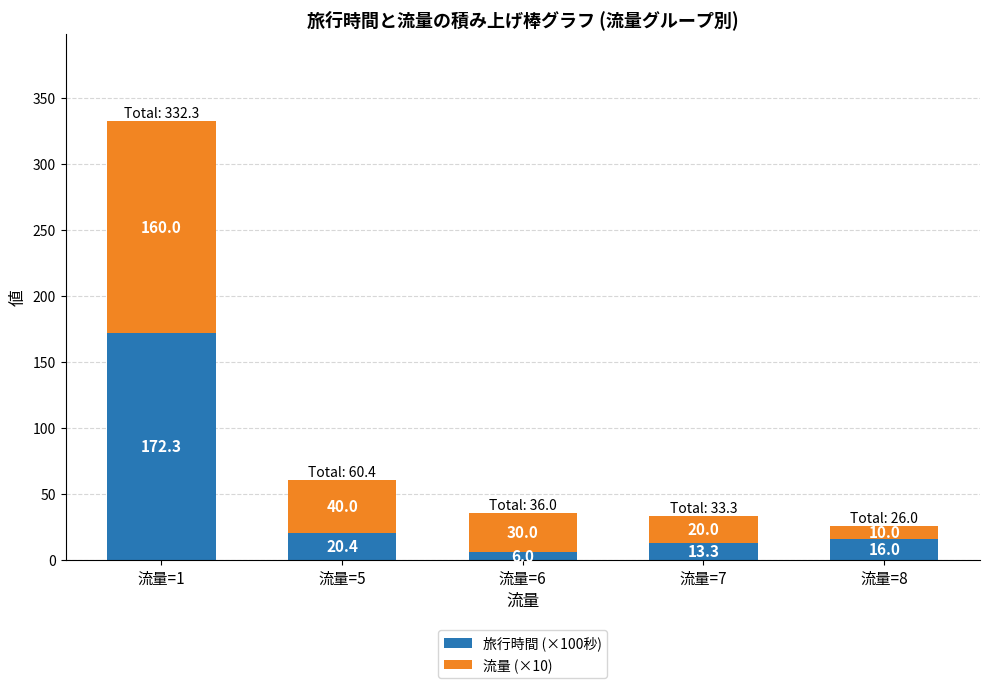

What is the difference between the 旅行時間 (×100秒) values at 流量=7 and 流量=1?

159.0